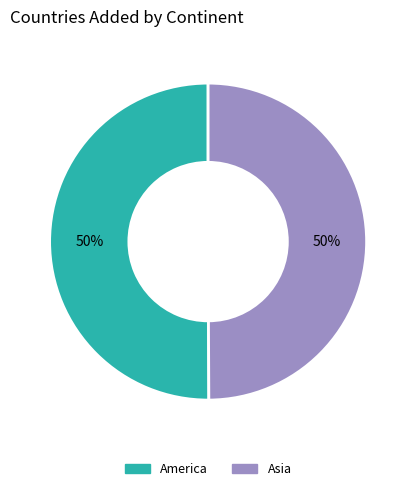

To the nearest percent, what is the average slice percentage?

50%